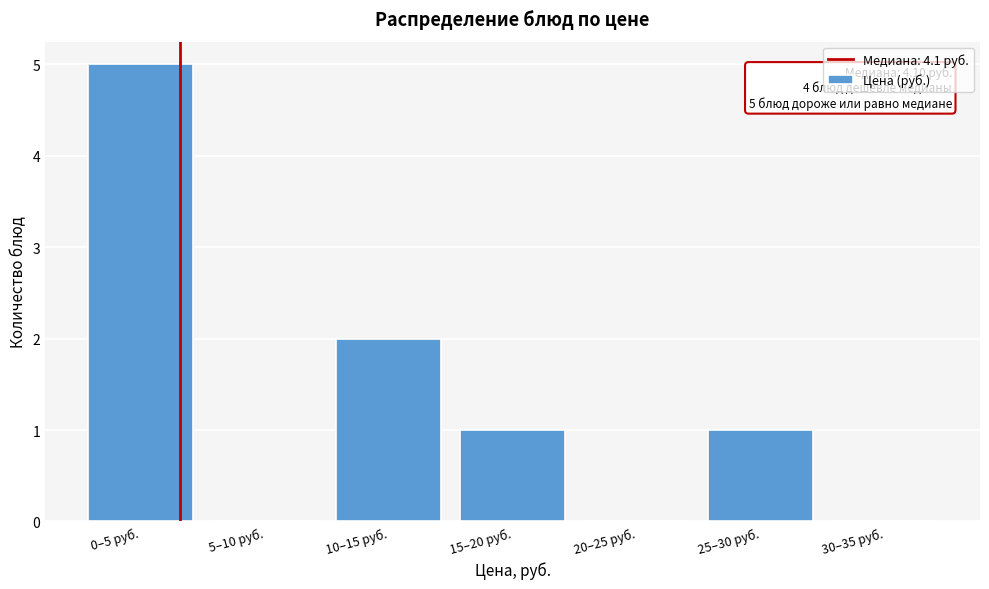

Reading left to right, transcribe all the data shown in this chart.

0–5 руб.=5	5–10 руб.=0	10–15 руб.=2	15–20 руб.=1	20–25 руб.=0	25–30 руб.=1	30–35 руб.=0